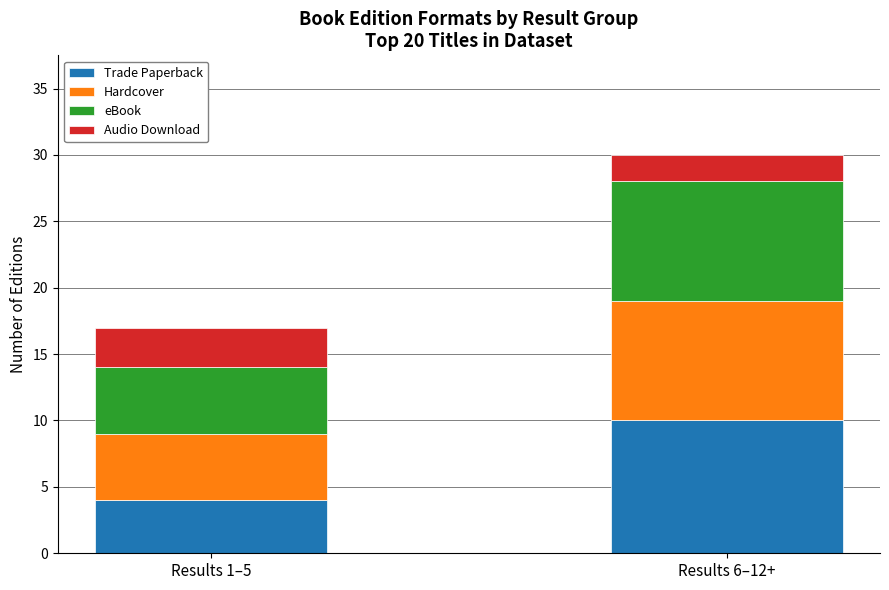

How many bars are there in total?

2